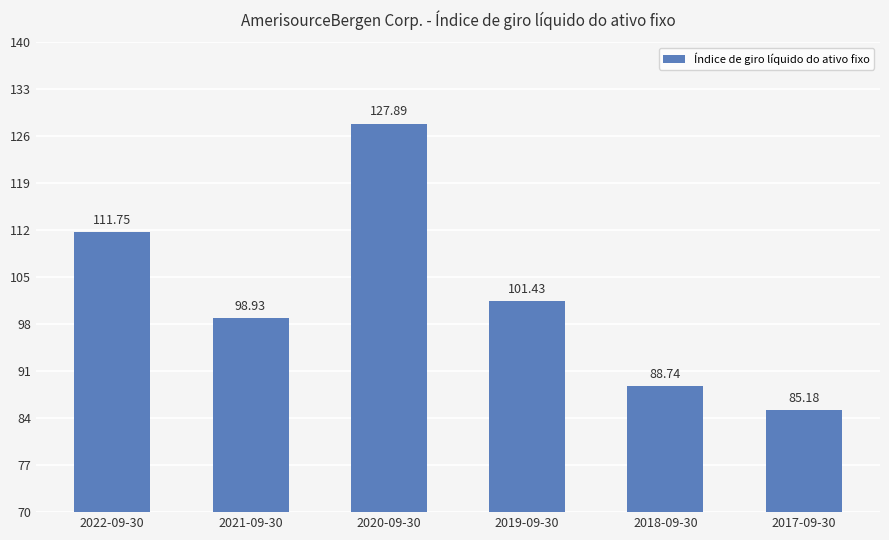

Where is the data nearest to the value 106?

2019-09-30